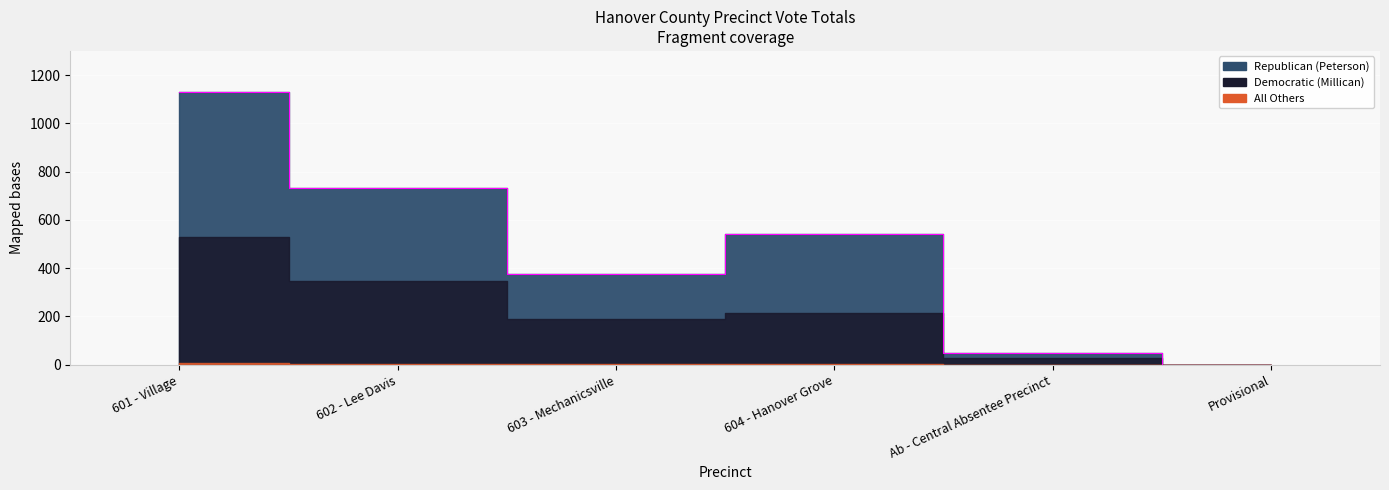

True or false: Republican (Peterson) and All Others cross at least once.

False